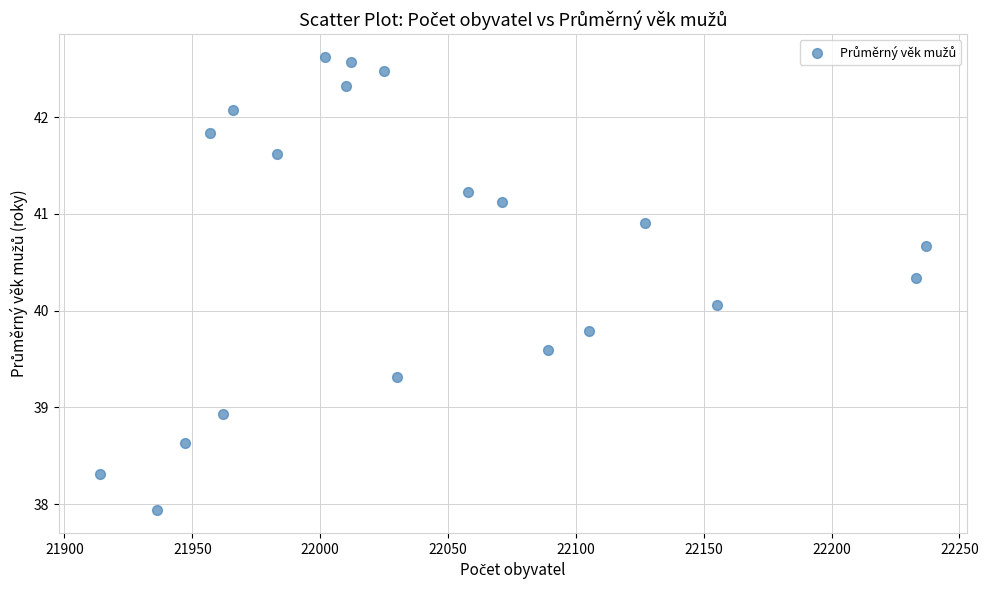

What is the range of Y values (max minus min)?

4.7